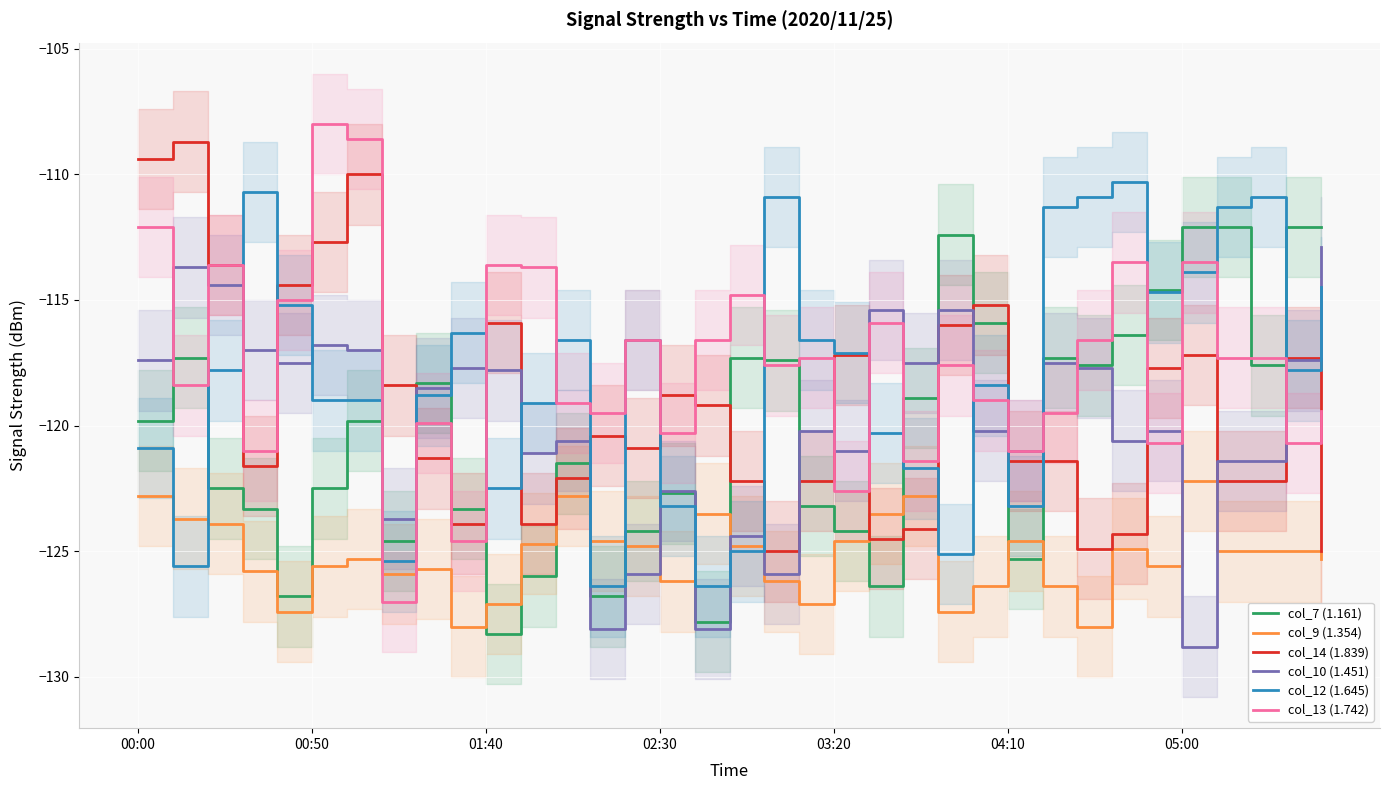

Rank the series by their maximum value, from highest to lowest.

col_13 (1.742), col_14 (1.839), col_12 (1.645), col_7 (1.161), col_10 (1.451), col_9 (1.354)